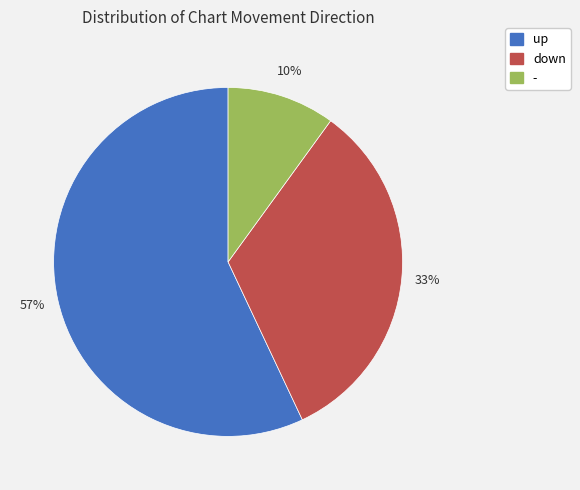

How many slices are in this pie chart?

3